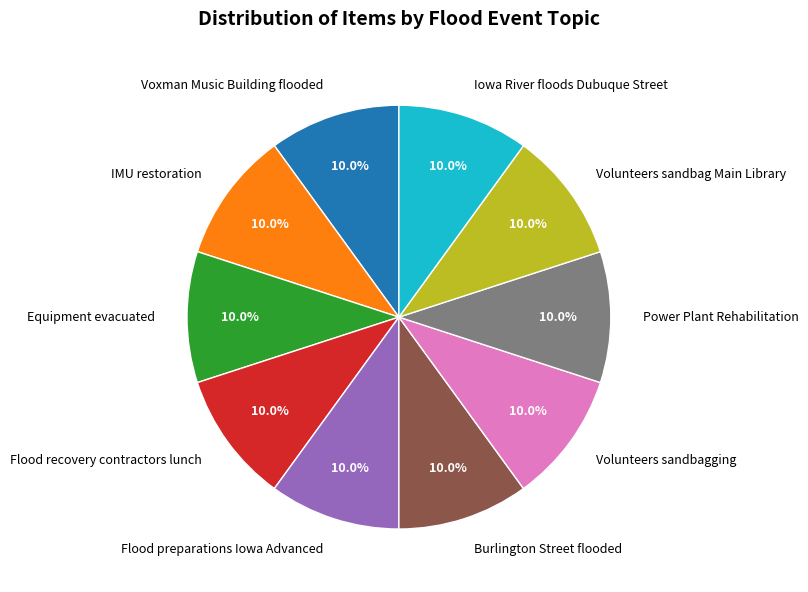

Do Equipment evacuated and Iowa River floods Dubuque Street together represent more than half of the pie?

No